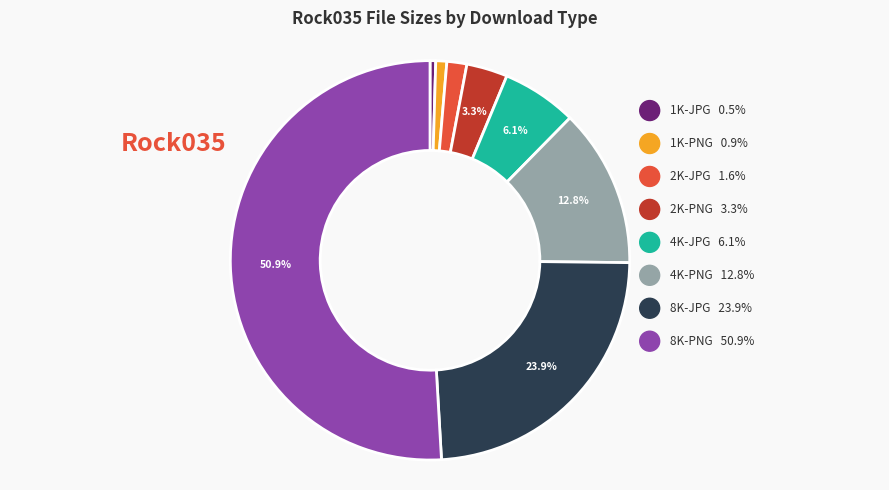

To the nearest percent, what portion does 2K-JPG represent?

2%